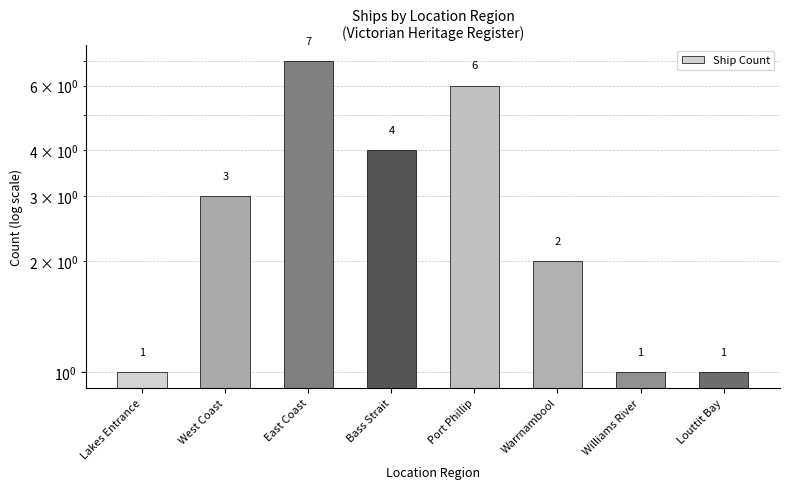

What is the minimum value shown in the chart?

1